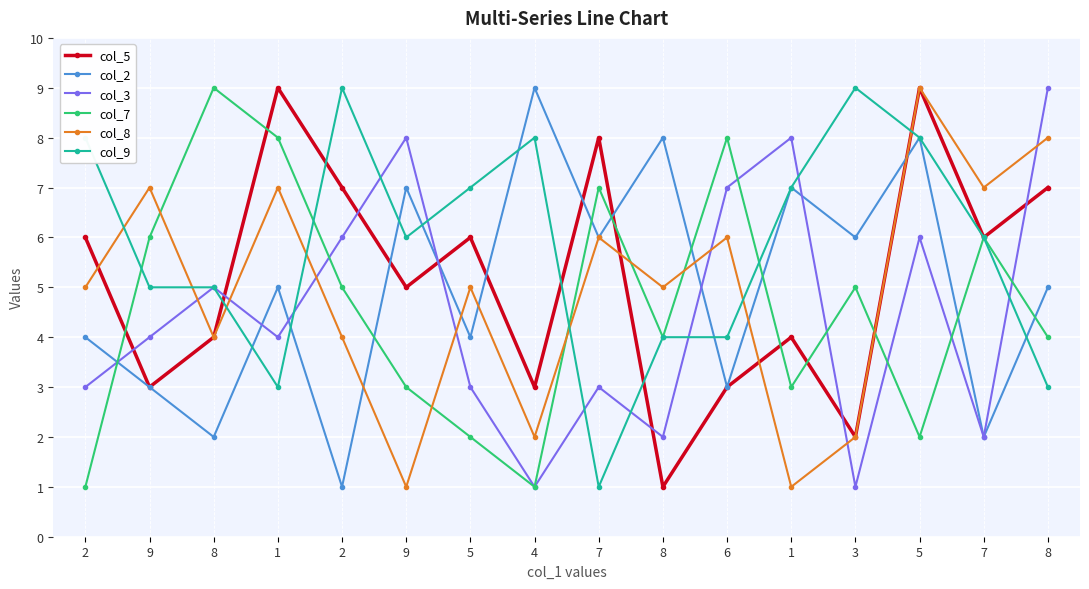

How many lines are shown in the chart?

6